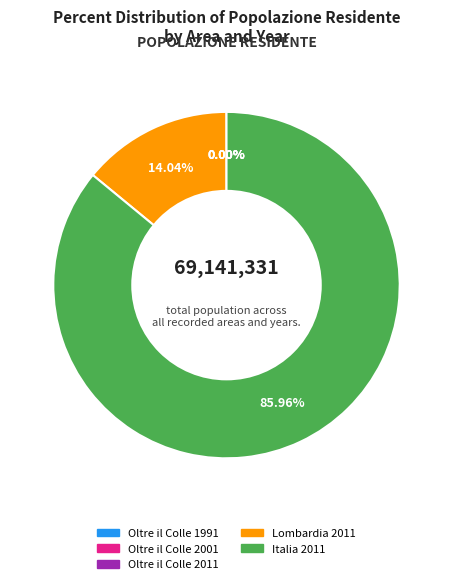

Is Italia 2011 the majority of the pie?

Yes